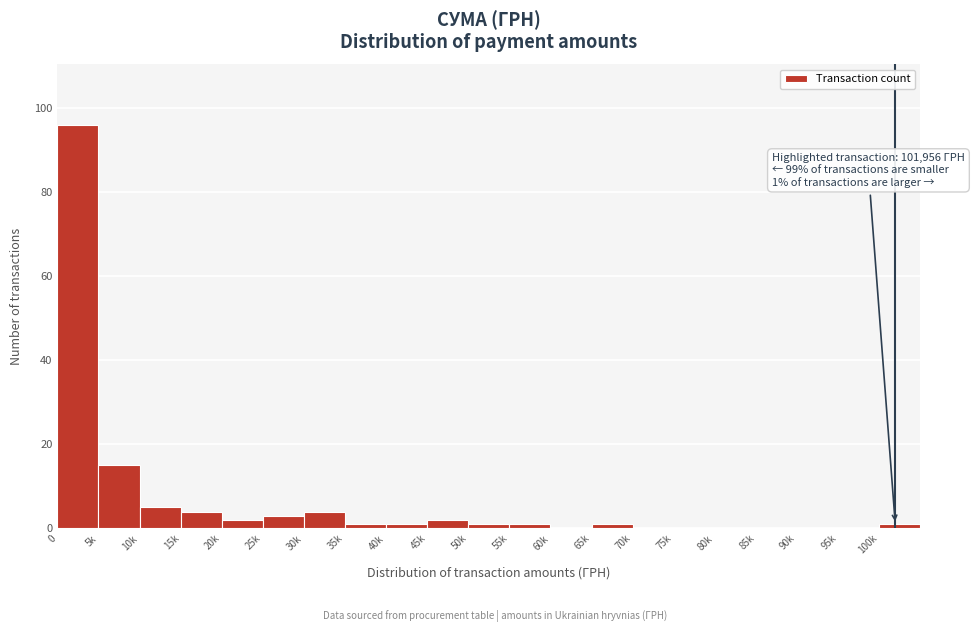

Reading left to right, extract all data points from this chart.

0=96	5k=15	10k=5	15k=4	20k=2	25k=3	30k=4	35k=1	40k=1	45k=2	50k=1	55k=1	60k=0	65k=1	70k=0	75k=0	80k=0	85k=0	90k=0	95k=0	100k=1